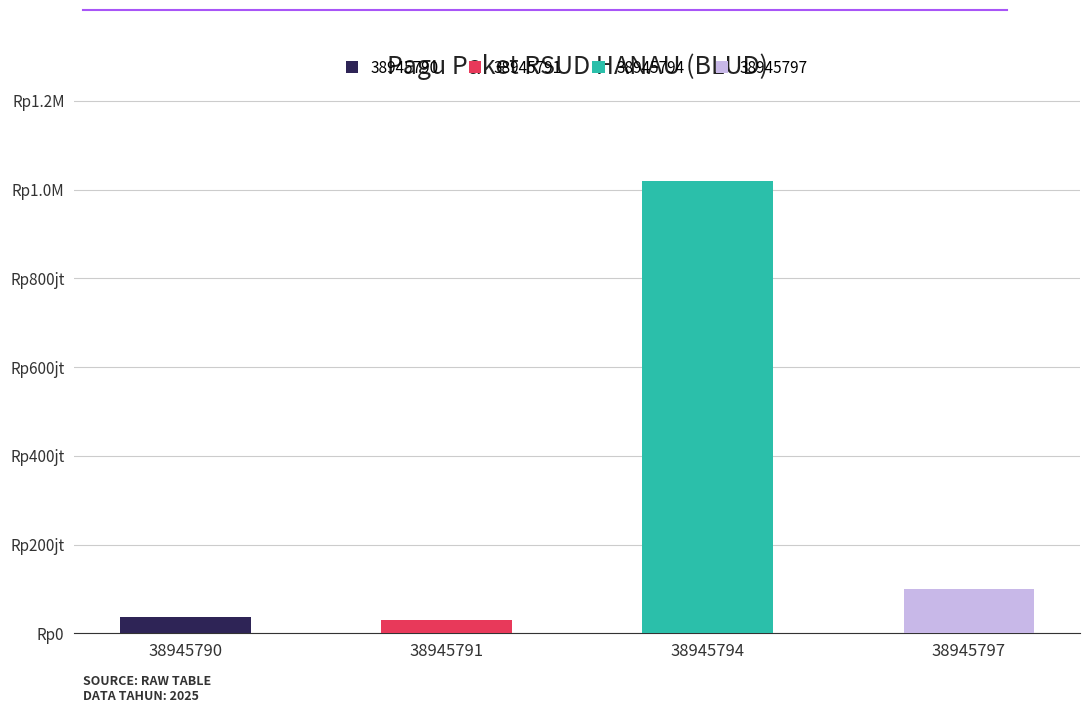

Rank the categories by value from highest to lowest.

38945794, 38945797, 38945790, 38945791